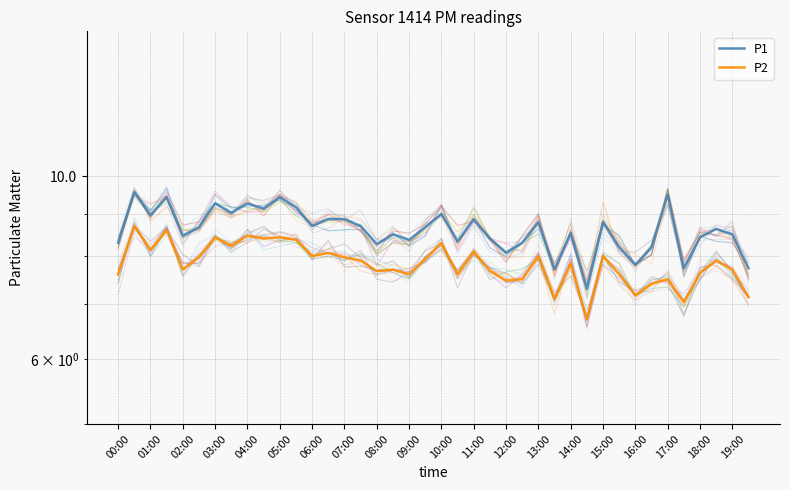

Is it true that P2 equals 7.6 at 31?

True